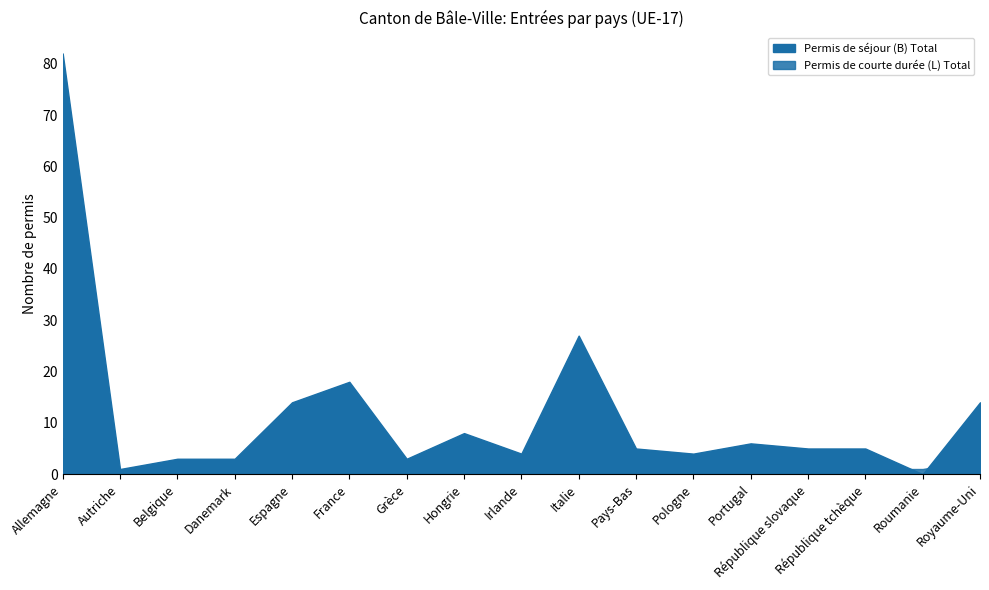

The value of Permis de courte durée (L) Total at Italie is 5. True or false?

True